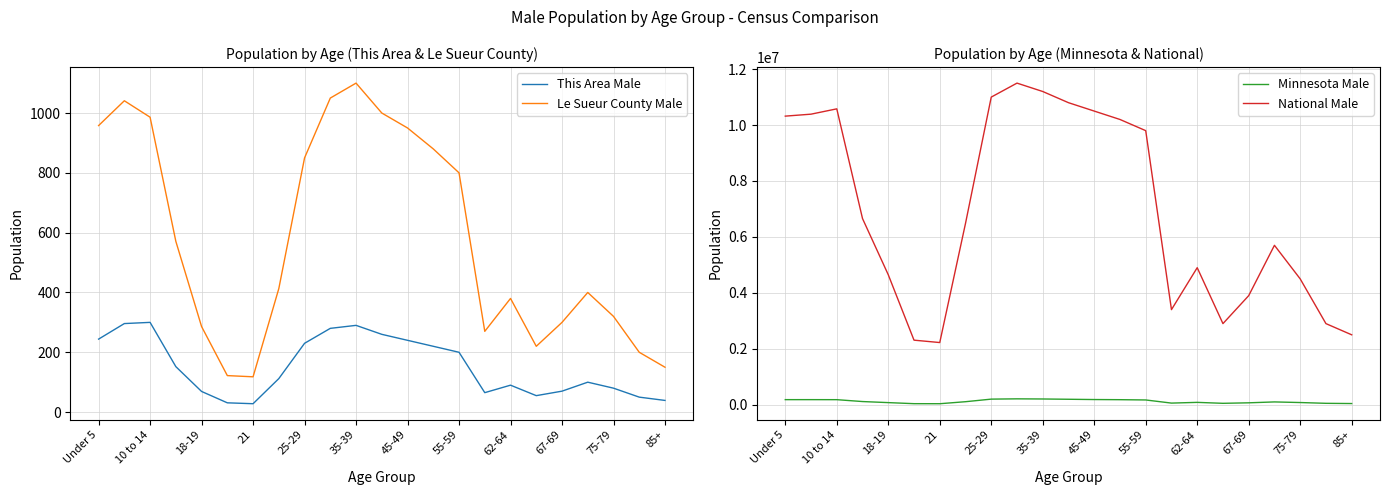

What is the average value of the Minnesota Male series?

121201